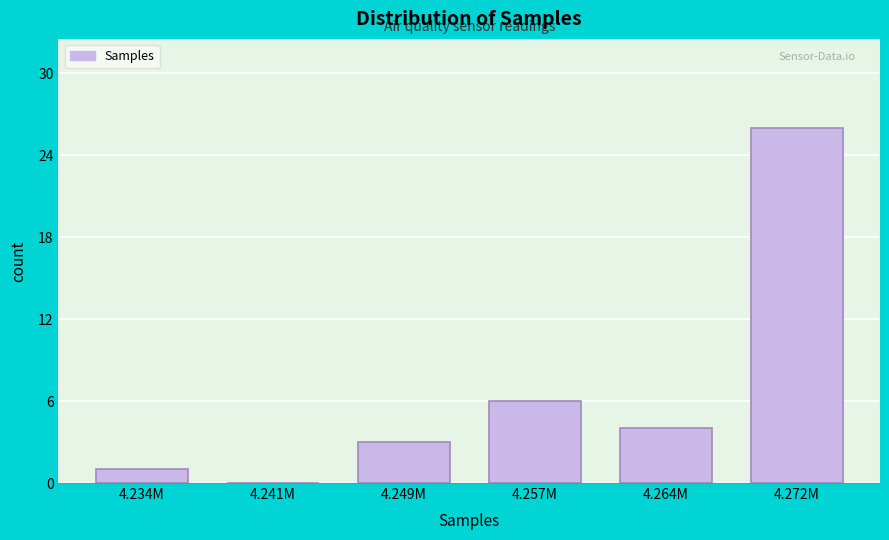

Reading left to right, list all the values displayed in this chart.

4.234M=1	4.241M=0	4.249M=3	4.257M=6	4.264M=4	4.272M=26